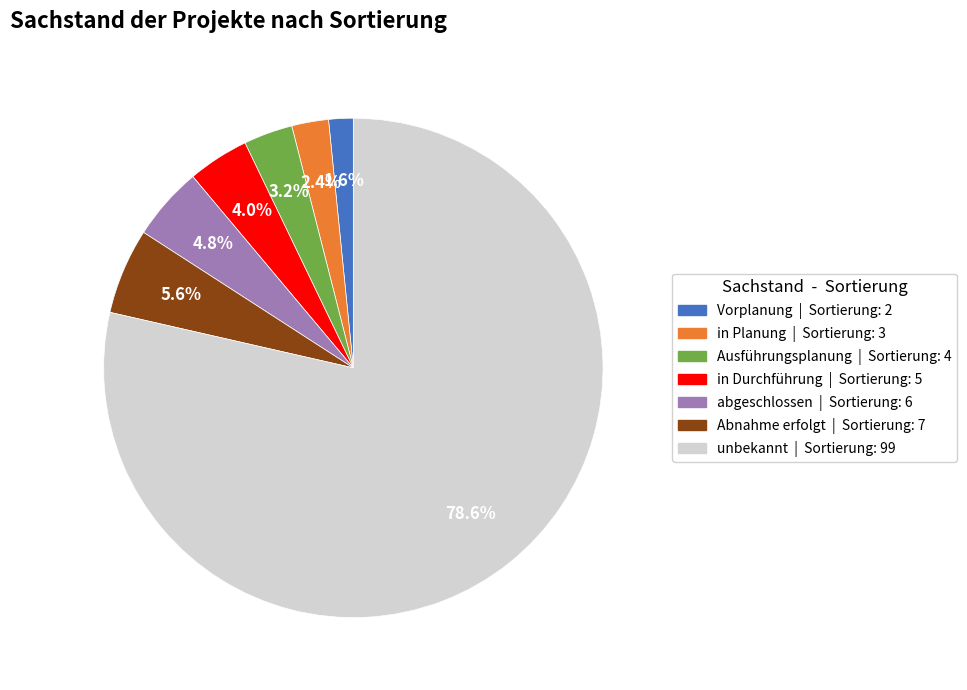

To the nearest percent, what is the combined percentage of Abnahme erfolgt and in Durchführung?

10%